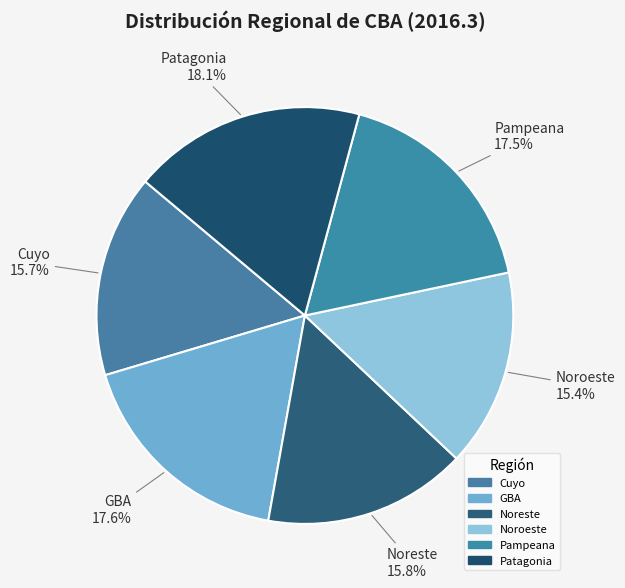

How many segments does this pie chart have?

6